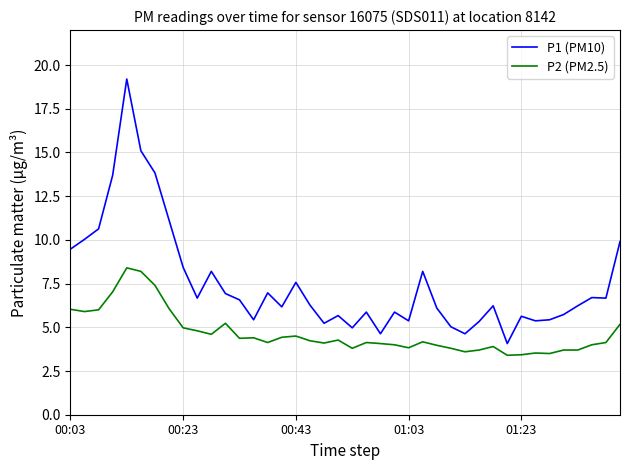

What is the lowest value of the P1 (PM10) series?

4.1